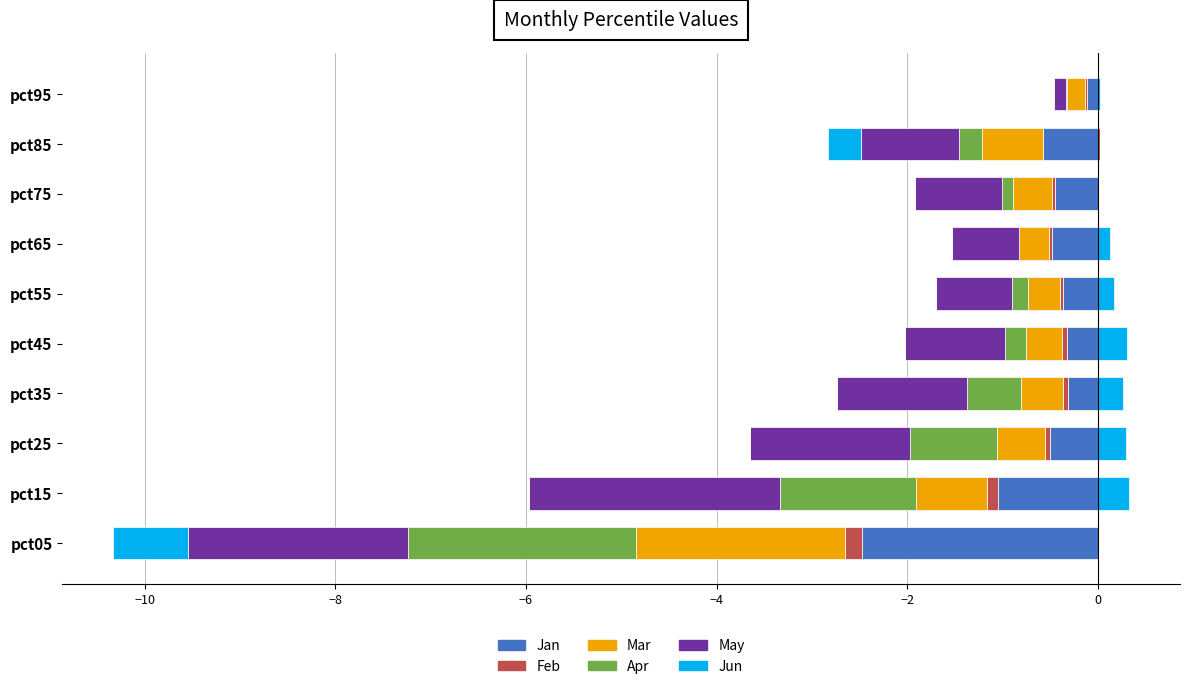

Which series has the widest spread of values?

May